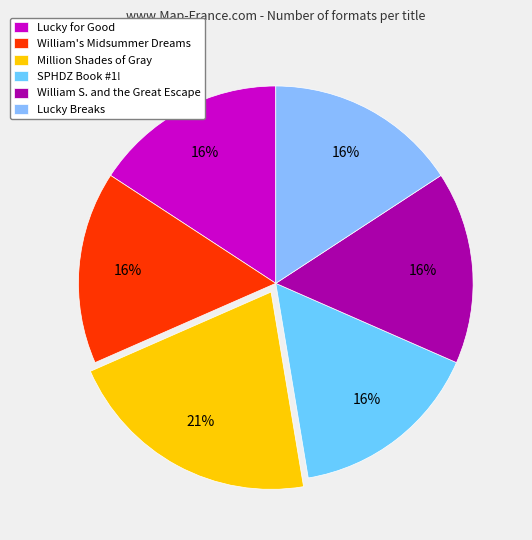

Rank the categories by value from highest to lowest.

Million Shades of Gray, Lucky for Good, William's Midsummer Dreams, SPHDZ Book #1!, William S. and the Great Escape, Lucky Breaks